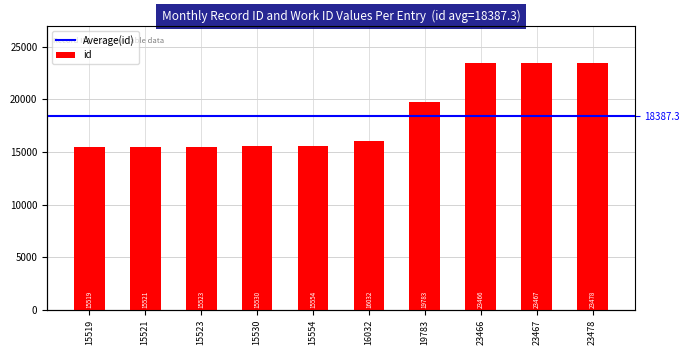

Which label corresponds to the smallest value in the chart?

15519